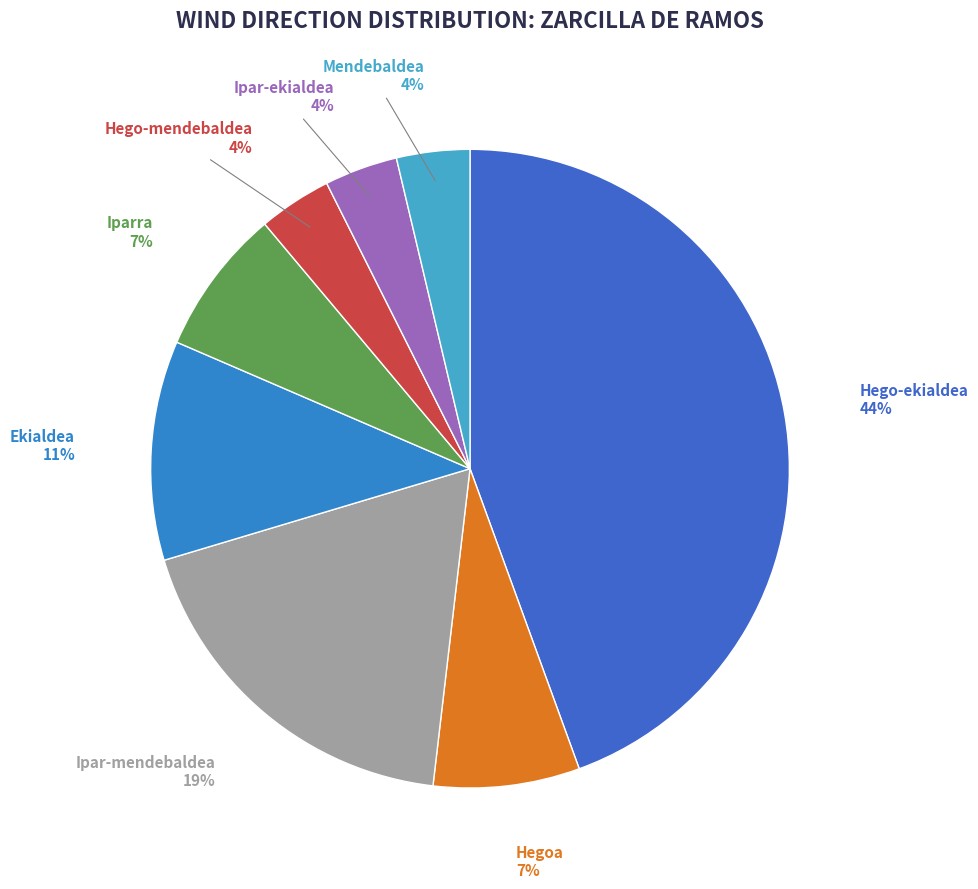

To the nearest percent, what is the average slice percentage?

12%